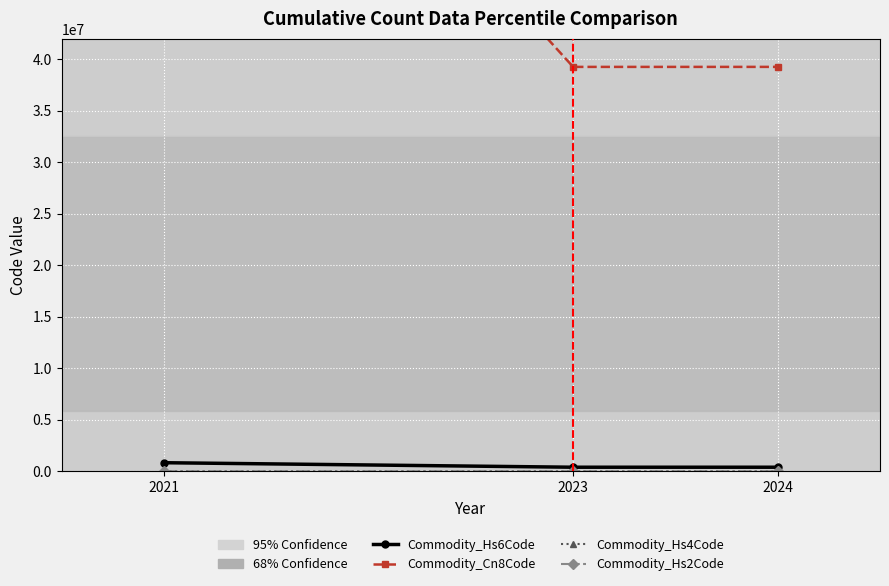

At which category does the chart reach its peak across all series?

2021